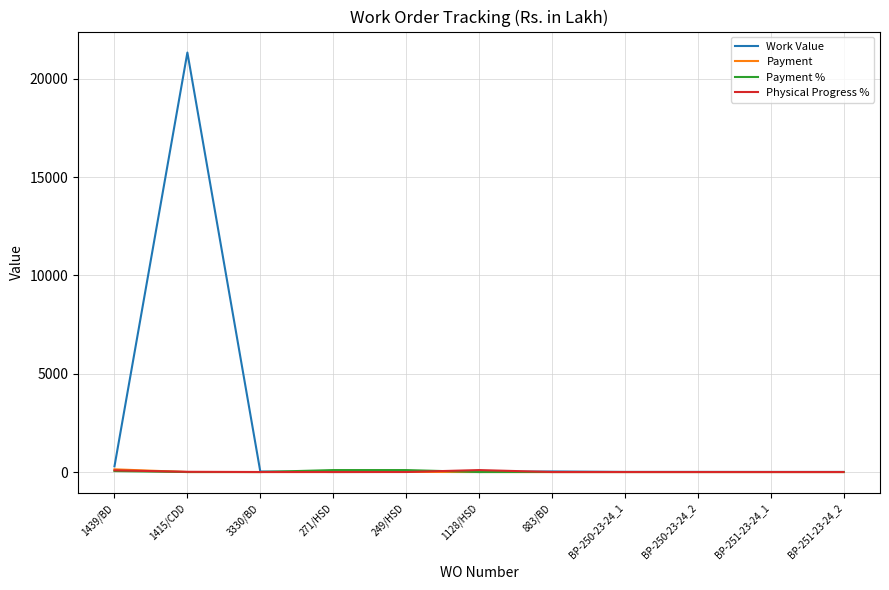

What is the spread (max minus min) of values at 1128/HSD?

100.0